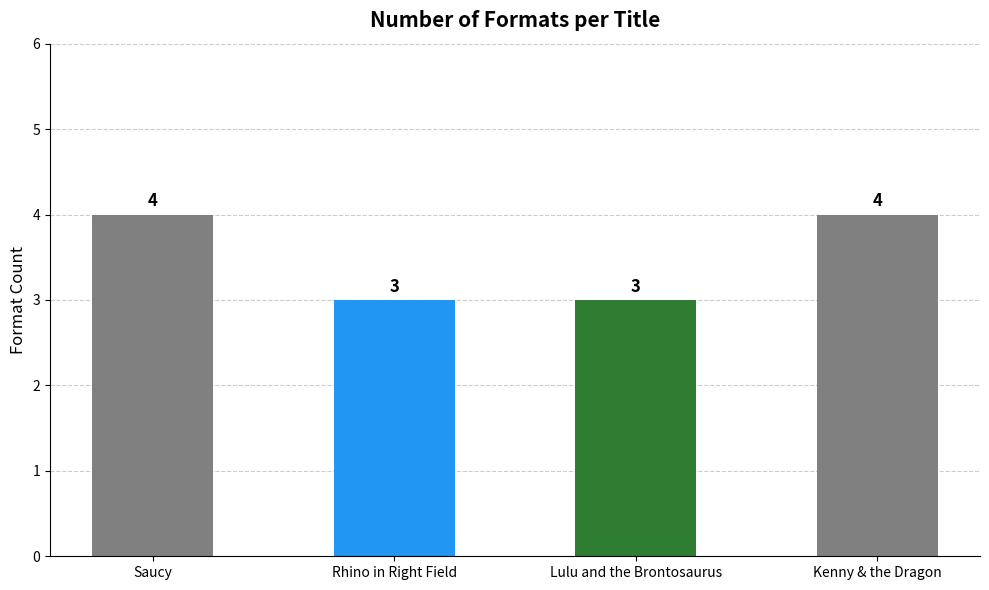

Approximately how many times larger is the value at Saucy compared to Lulu and the Brontosaurus?

1.3